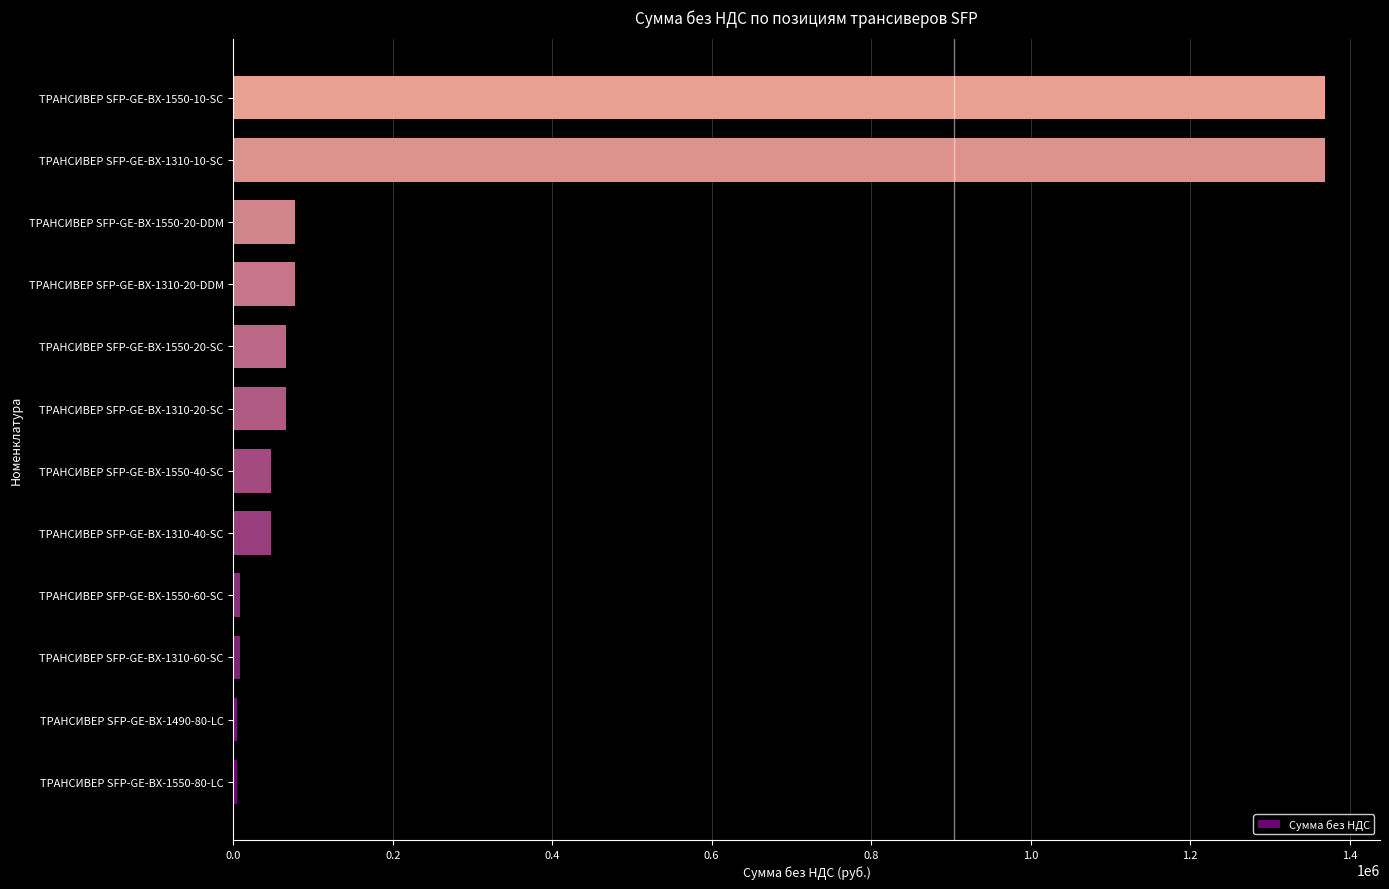

What is the average value?

262124